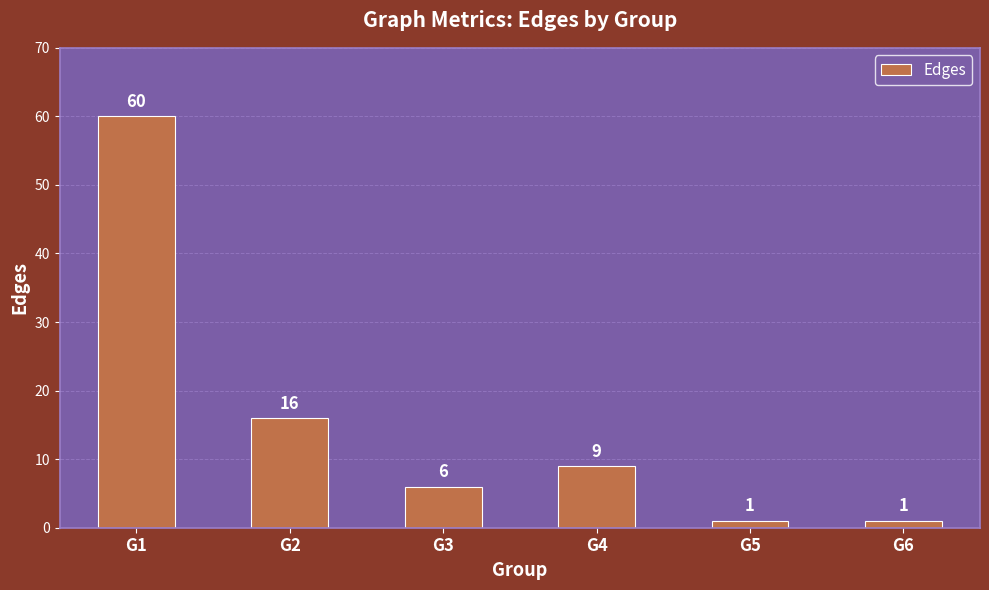

Does the chart contain stacked bars?

No